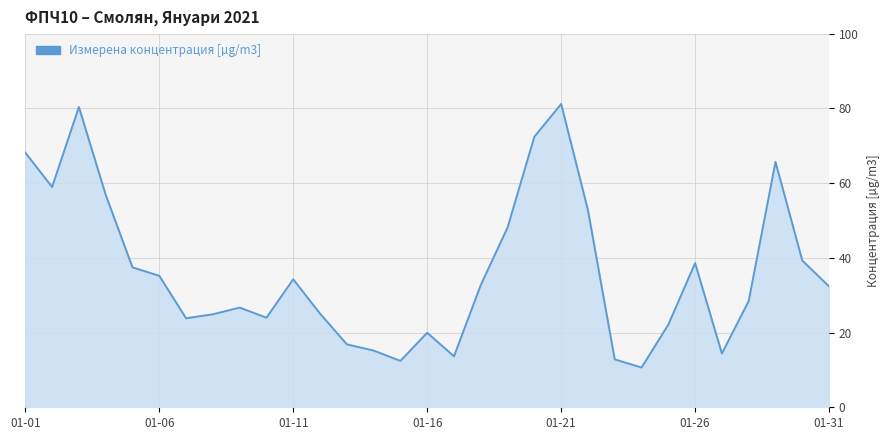

What is the sum of the values at 10 and 19?

106.7